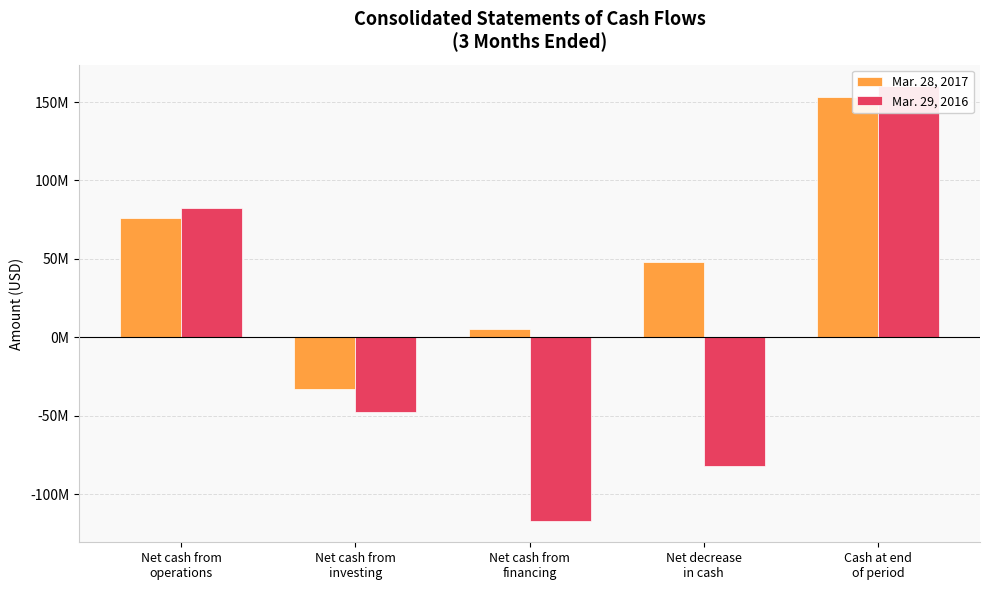

What position from the left is Net cash from
investing?

2